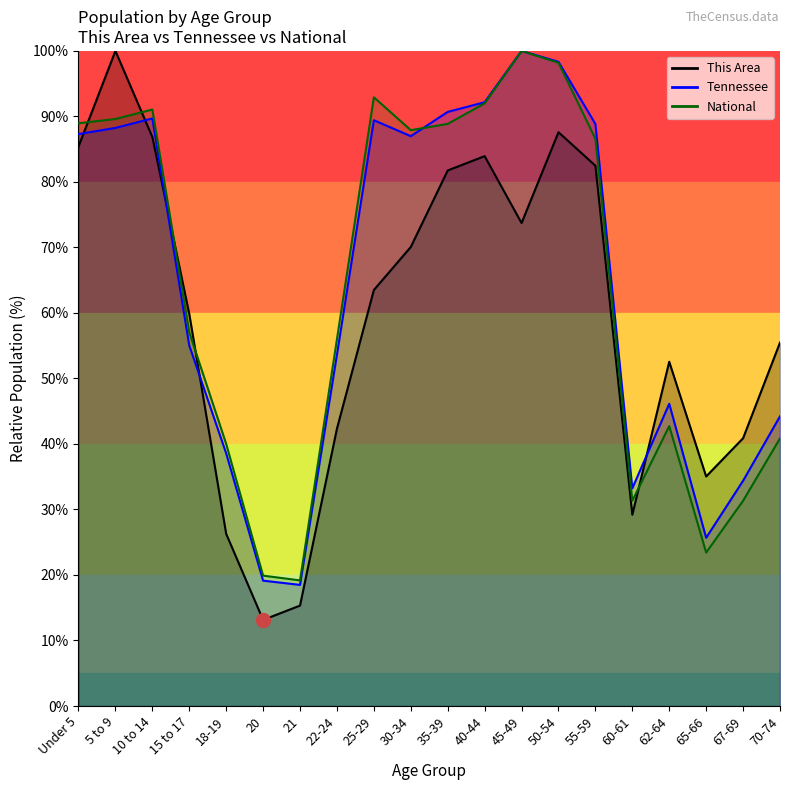

What are all the series names shown in the legend?

This Area, Tennessee, National